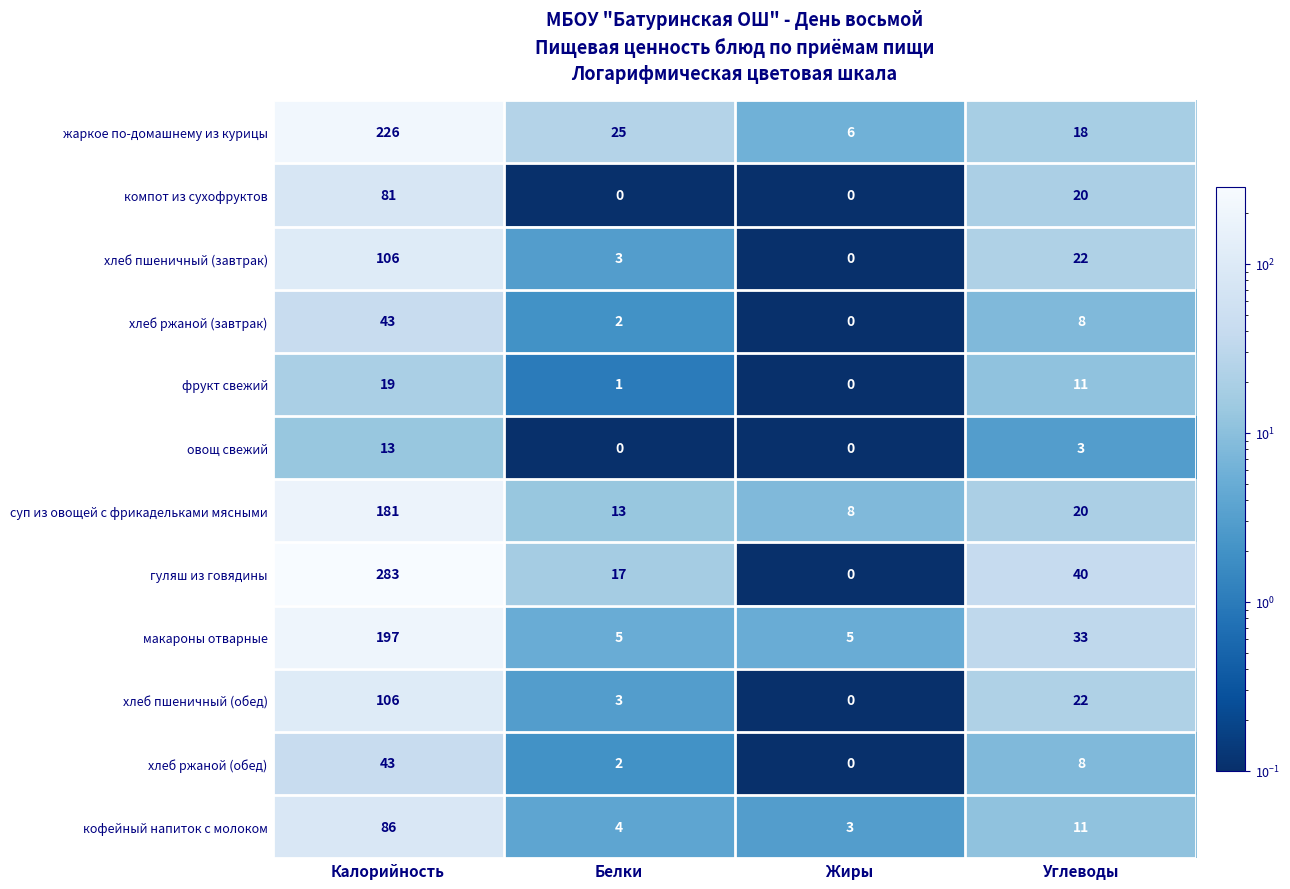

Which series has the largest total across all categories?

гуляш из говядины